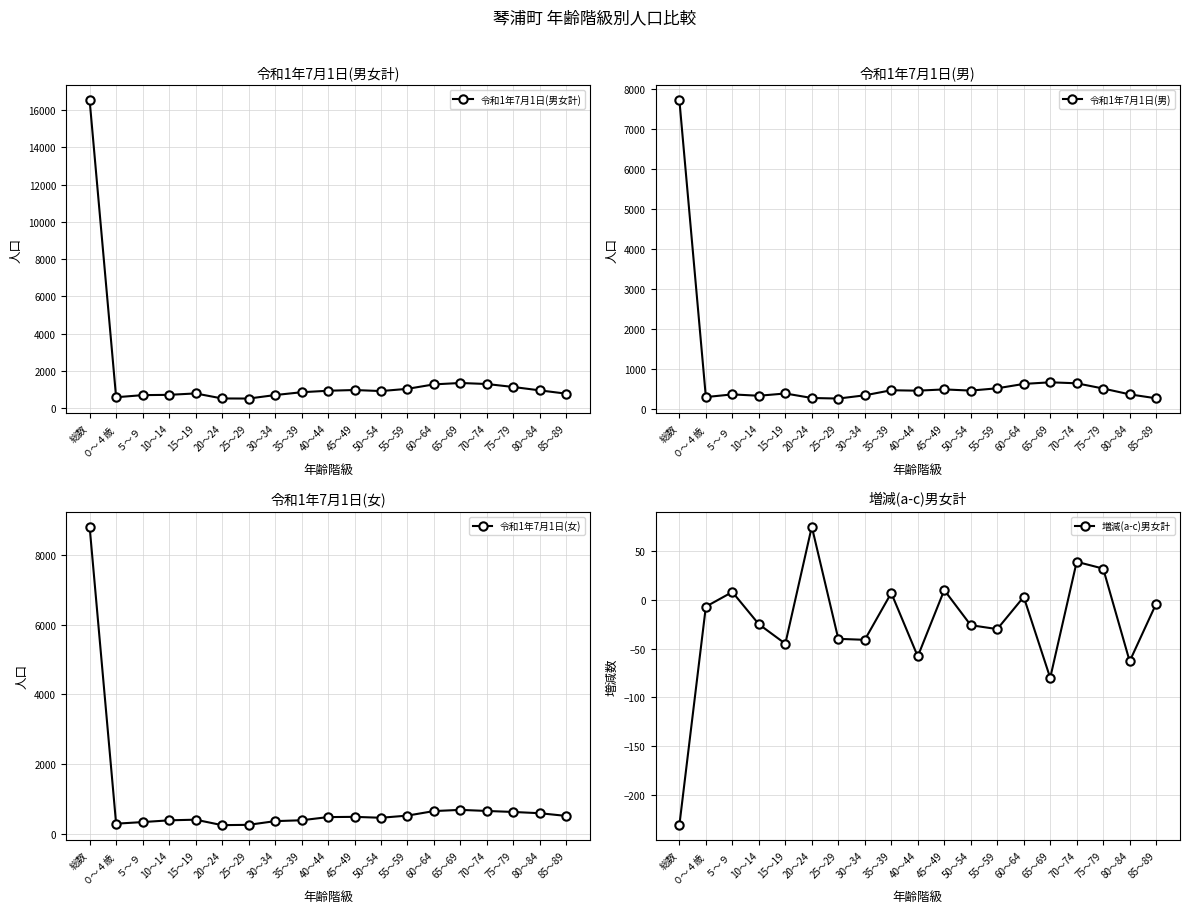

True or false: 令和1年7月1日(女) and 令和1年7月1日(男女計) cross at least once.

False